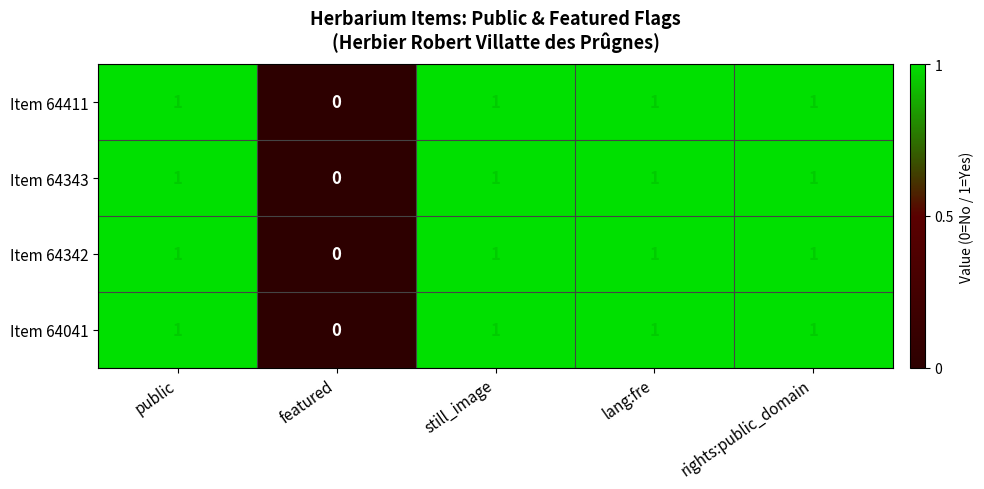

What is the total value across all series at public?

4